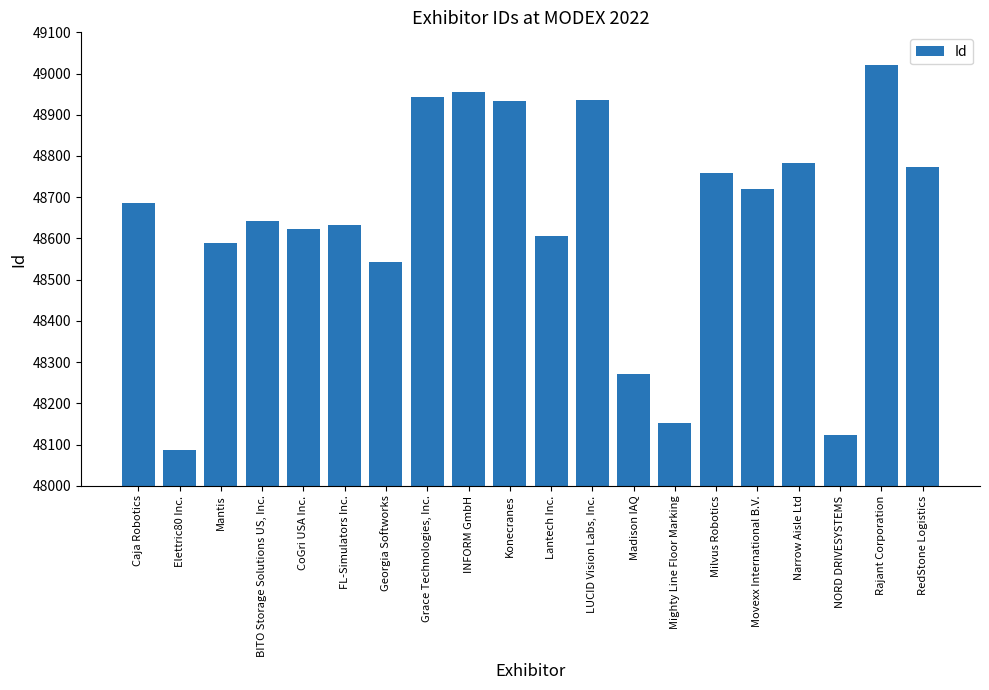

What is the change in value from LUCID Vision Labs, Inc. to NORD DRIVESYSTEMS?

-813